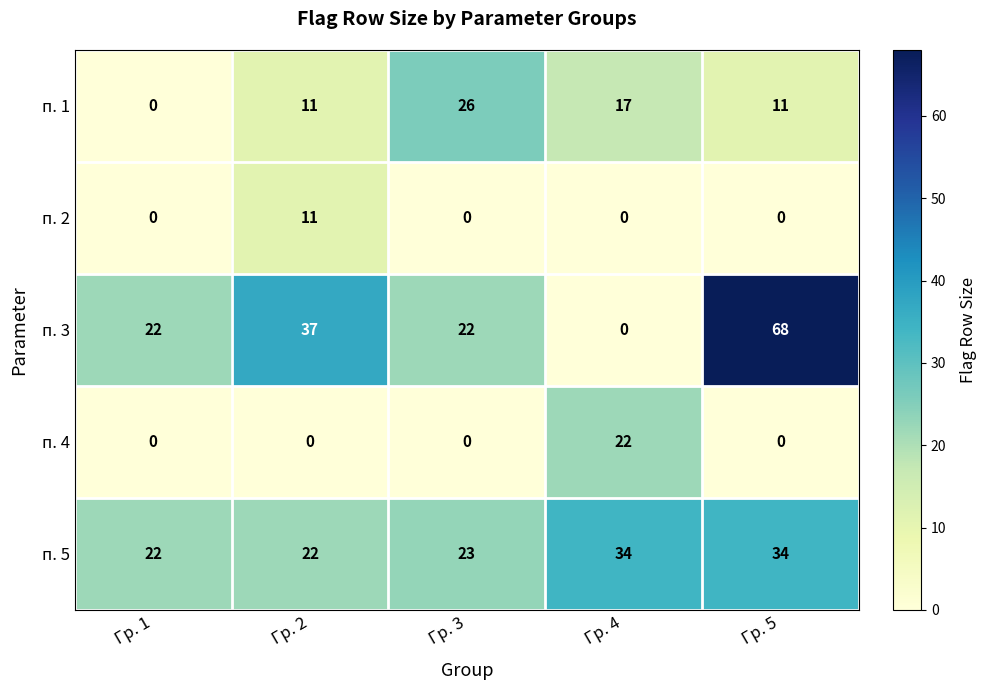

What is the total value across all series at Гр. 3?

71